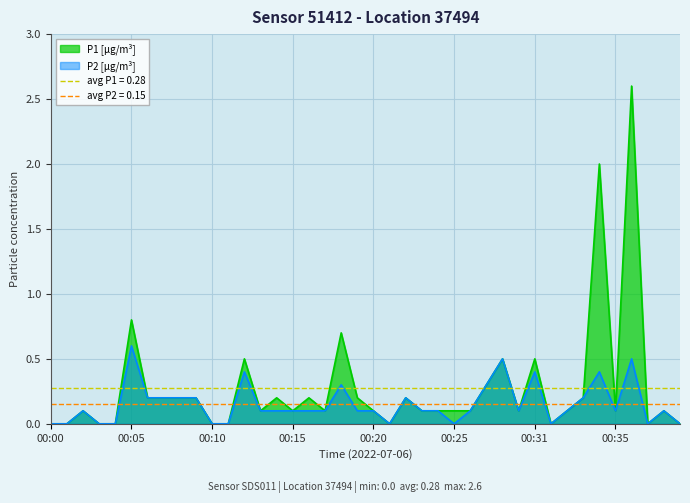

Which series changed the most between 00:17 and 00:27?

P1